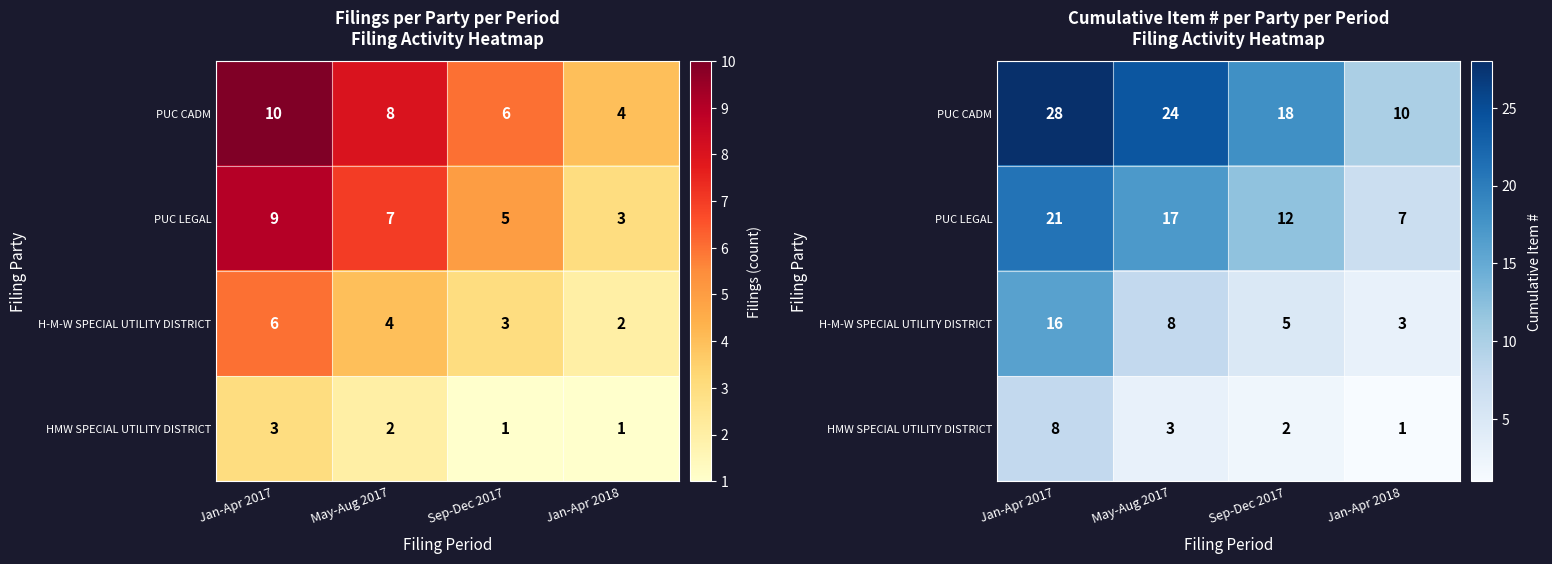

What is the difference between the highest and lowest values at Jan-Apr 2018?

9